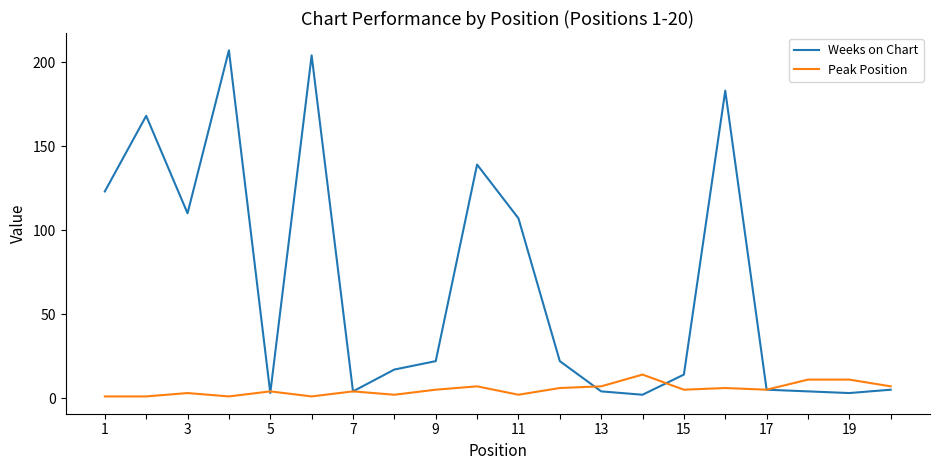

How many lines are shown in the chart?

2